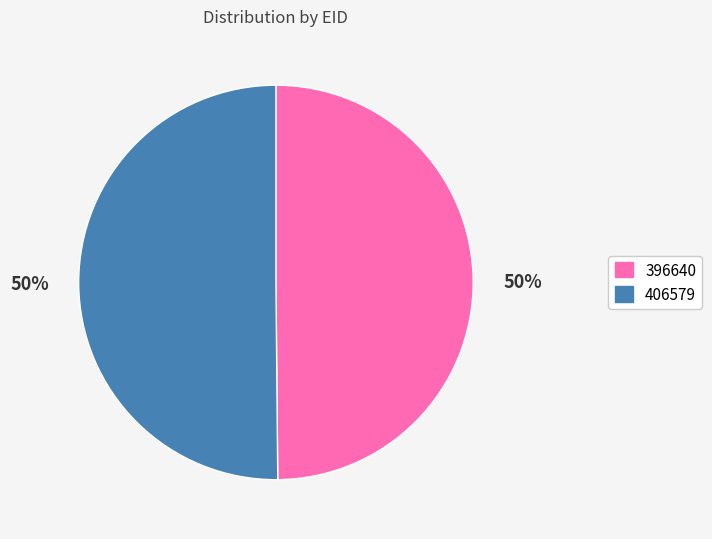

To the nearest percent, what portion does 406579 represent?

50%